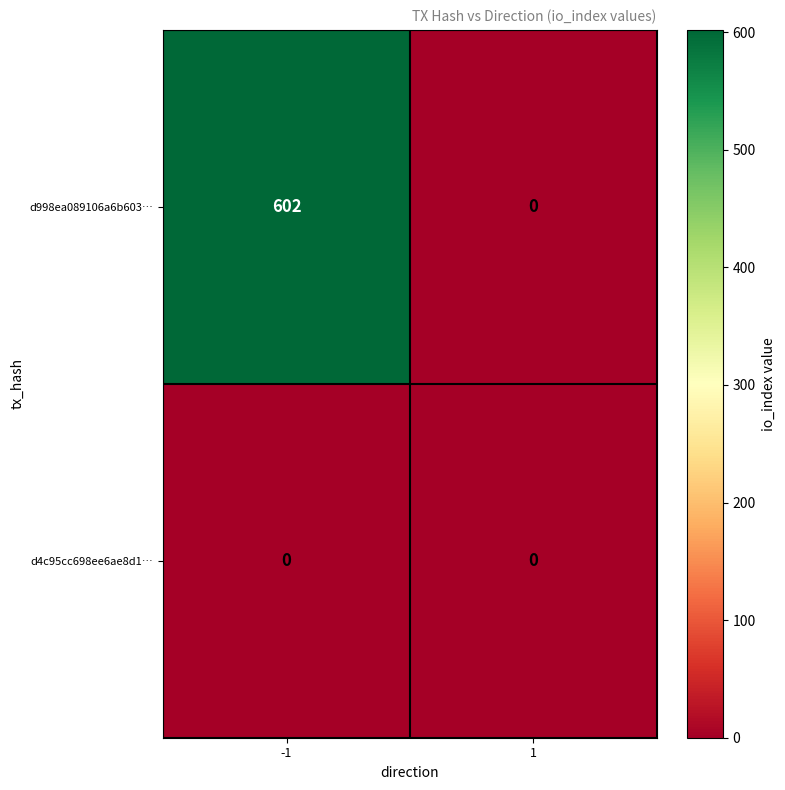

Reading left to right, extract all data points from this chart.

d998ea089106a6b603…: 602	0
d4c95cc698ee6ae8d1…: 0	0